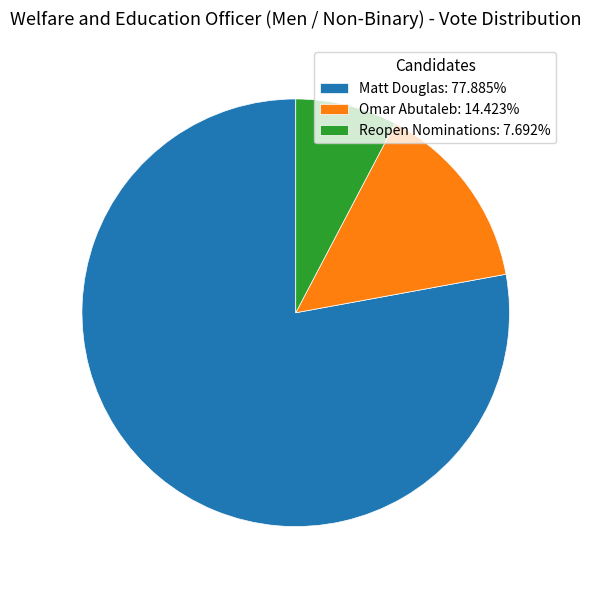

How many segments does this pie chart have?

3